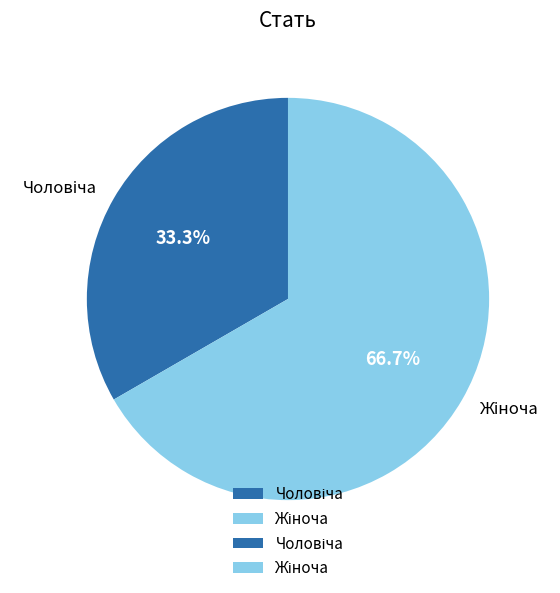

Is there a majority slice in this chart?

Yes